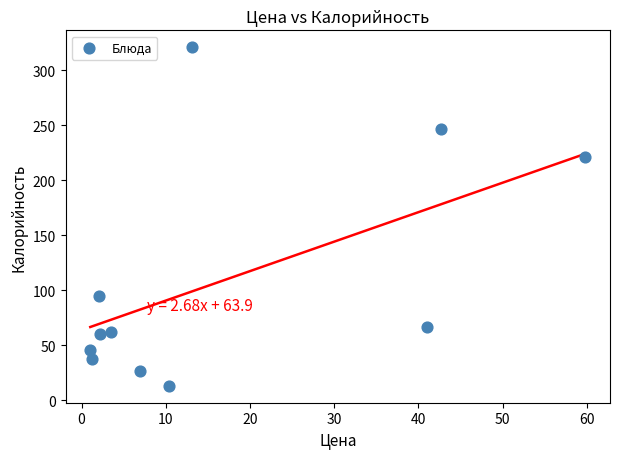

What is the average Y value?

108.7